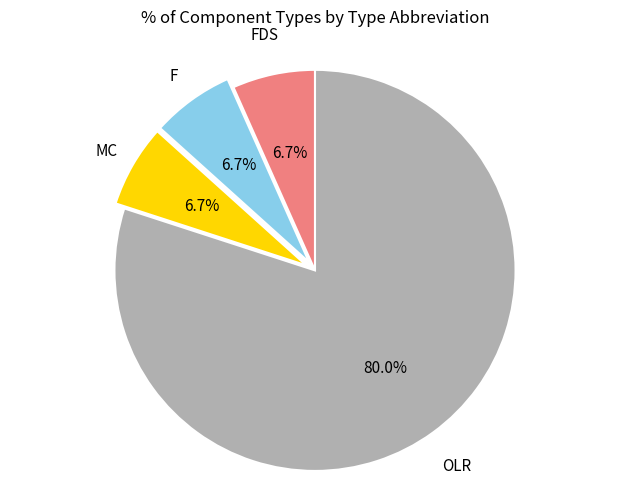

Do MC and F together represent more than half of the pie?

No